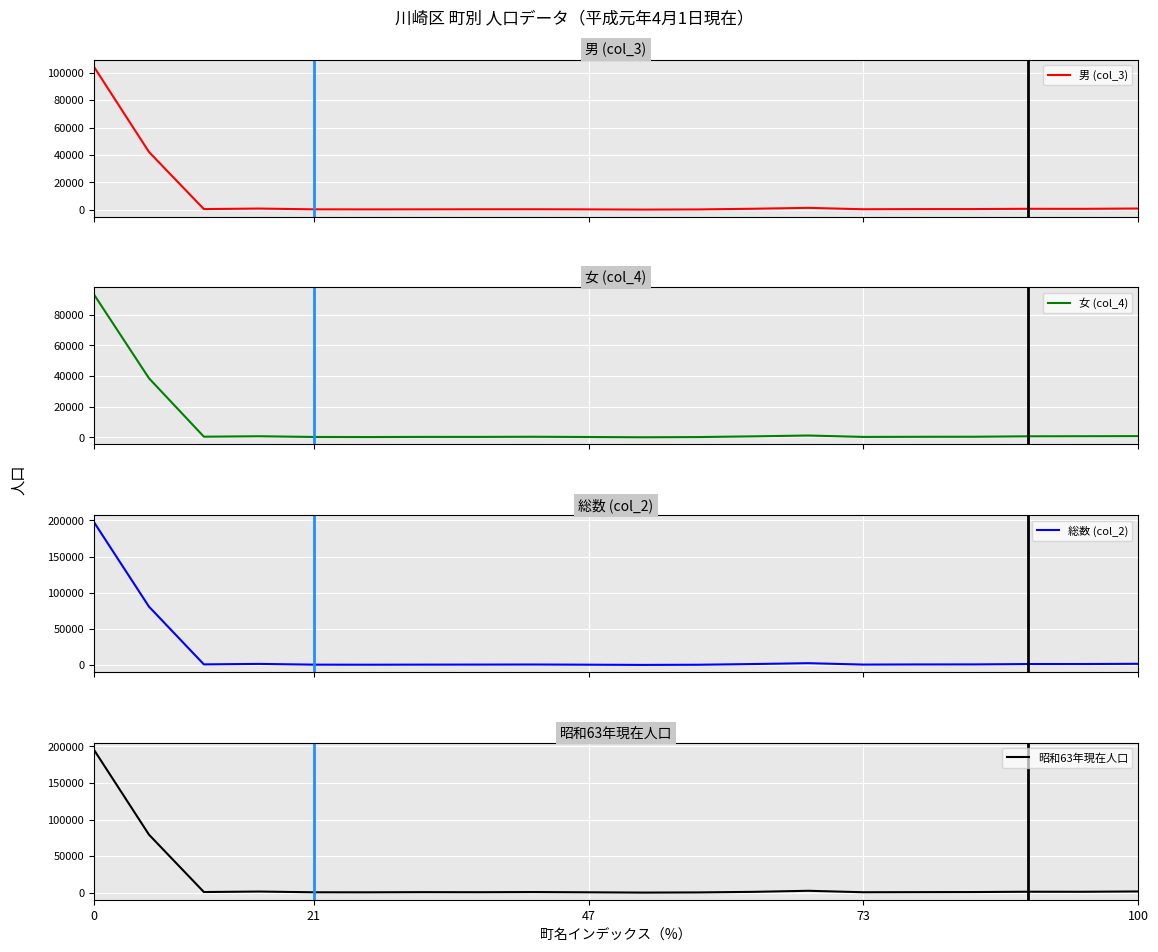

Is it true that 女 (col_4) equals 622 at 17?

True